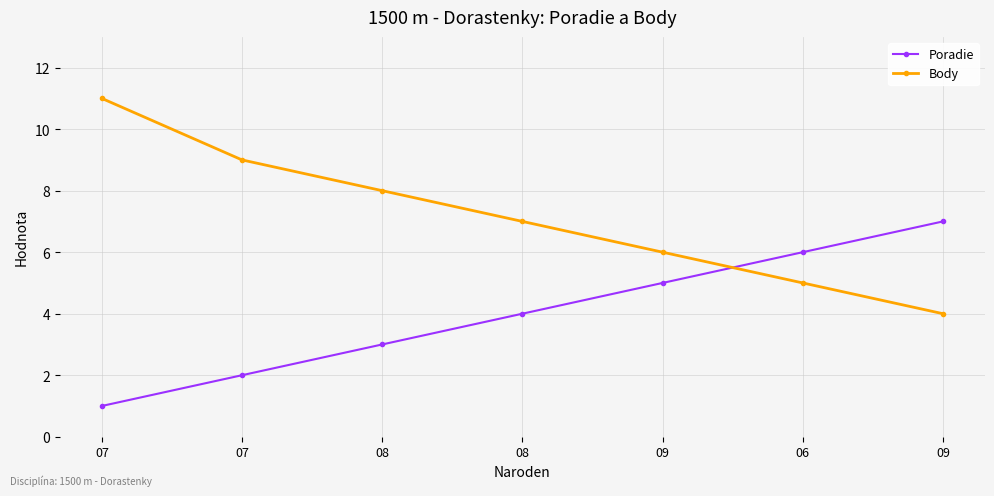

What are all the series names shown in the legend?

Poradie, Body